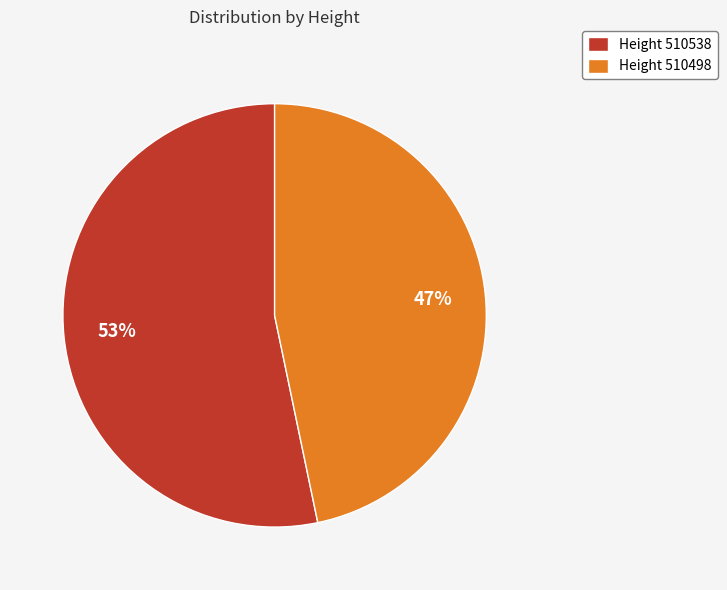

Which category has the biggest portion of the pie?

Height 510538